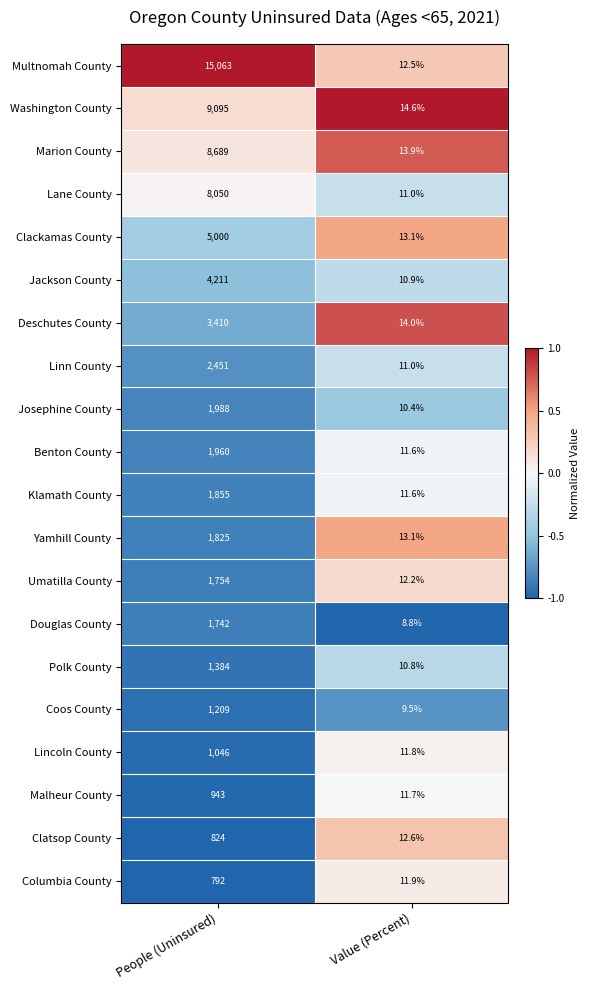

Is the value of Klamath County at People (Uninsured) greater than the value of Jackson County at People (Uninsured)?

No